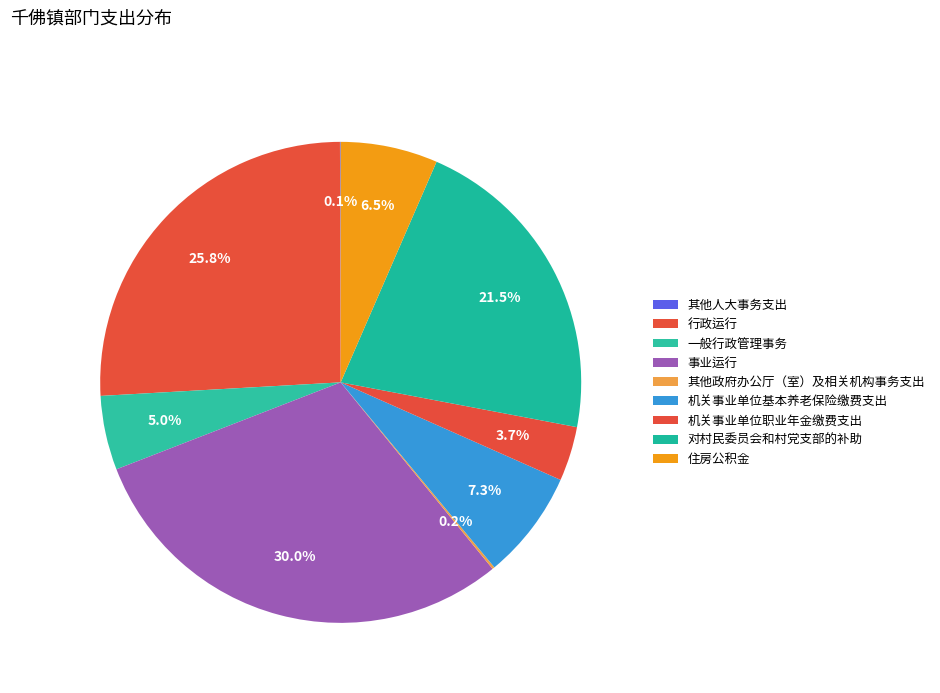

Rank the categories by value from highest to lowest.

事业运行, 行政运行, 对村民委员会和村党支部的补助, 机关事业单位基本养老保险缴费支出, 住房公积金, 一般行政管理事务, 机关事业单位职业年金缴费支出, 其他政府办公厅（室）及相关机构事务支出, 其他人大事务支出